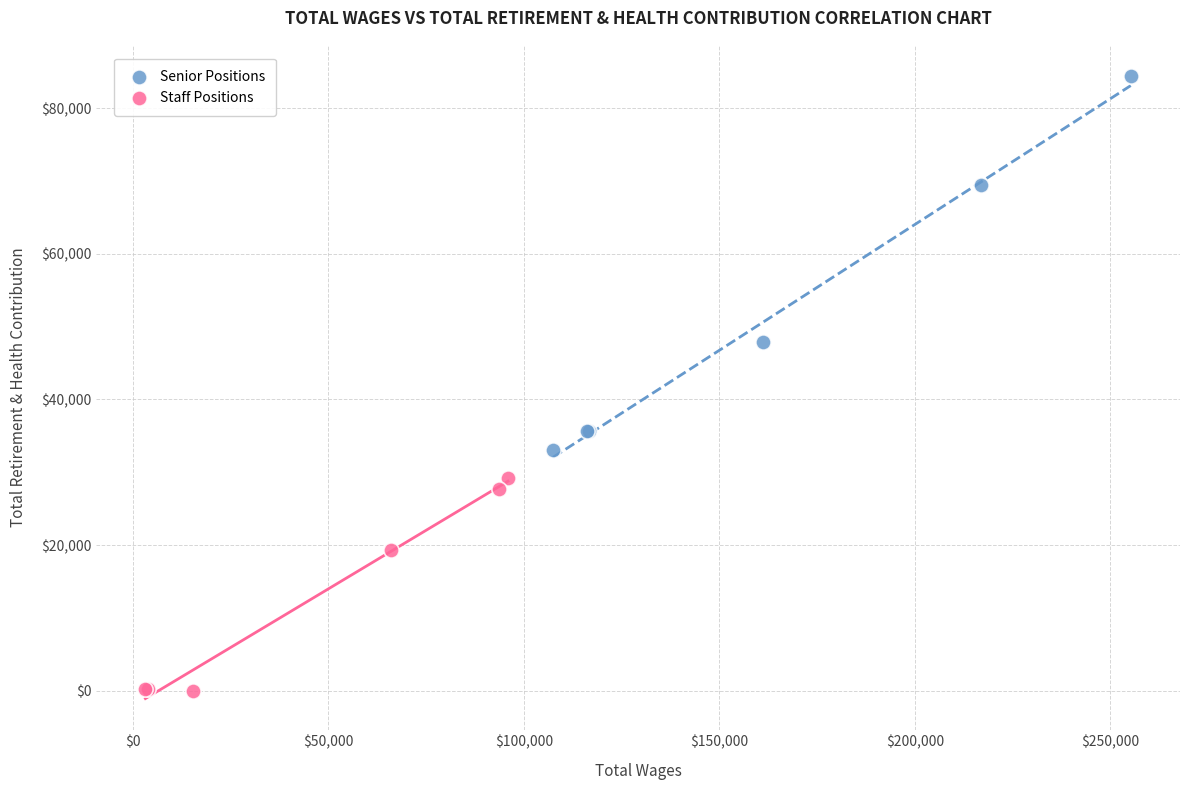

Which series has the largest Y range (max minus min)?

Senior Positions